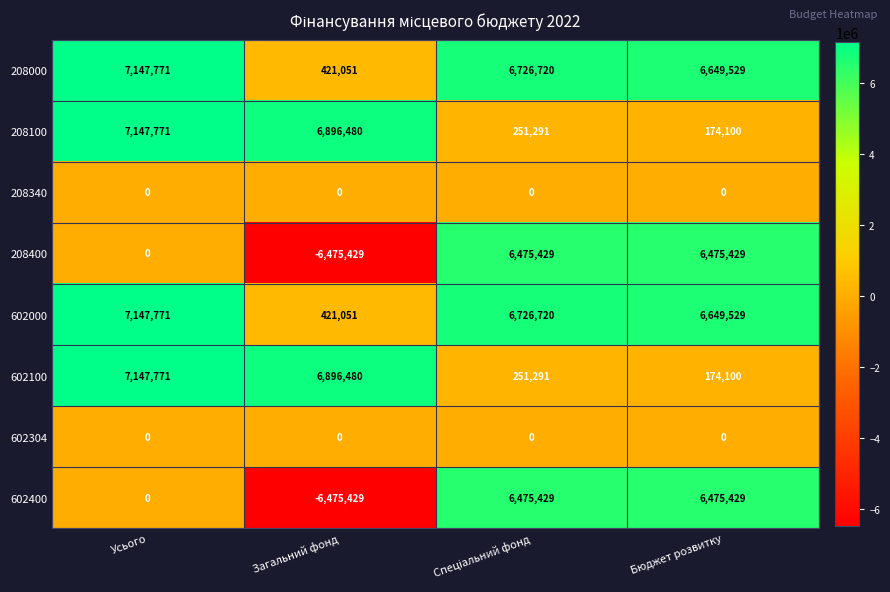

What is the spread (max minus min) of values at Усього?

7147771